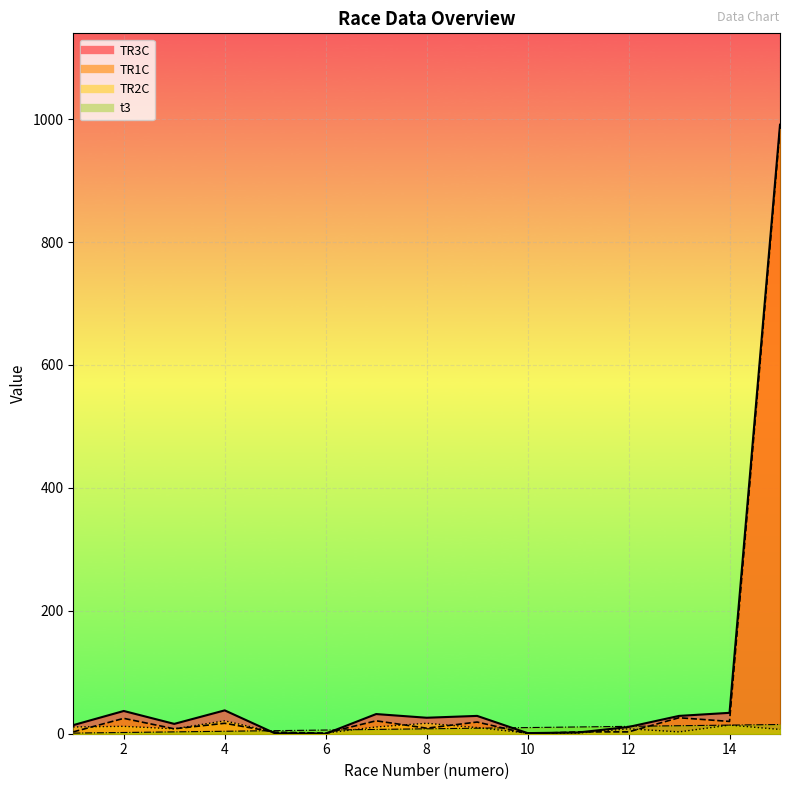

At which category does the chart reach its minimum across all series?

6